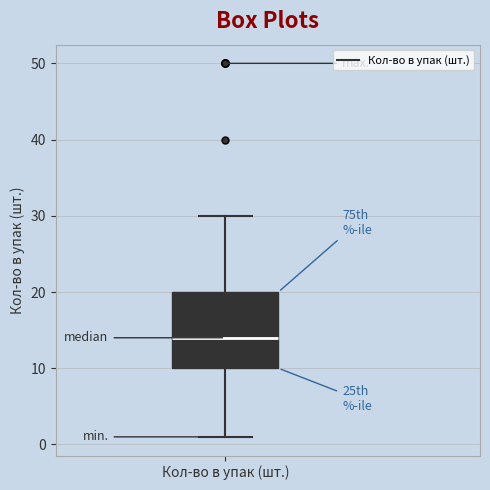

Where does the upper whisker of the box for Кол-во в упак (шт.) end on the y-axis? The values are not printed on the chart, so give them approximately, as read against the axis.

30